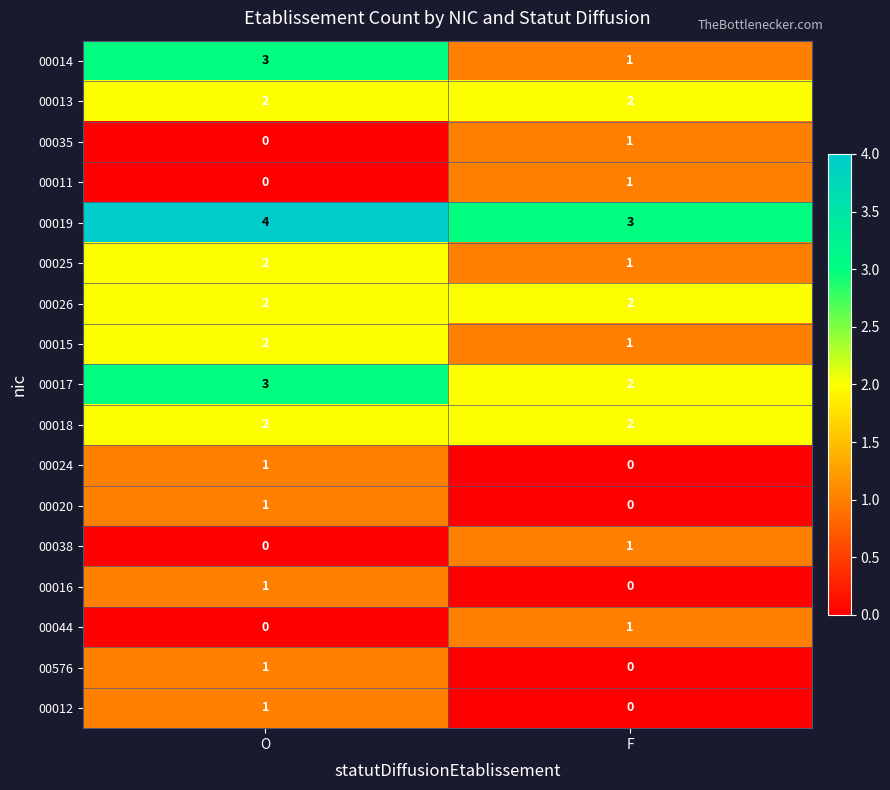

True or false: 00019 has a value of 7 at O.

False